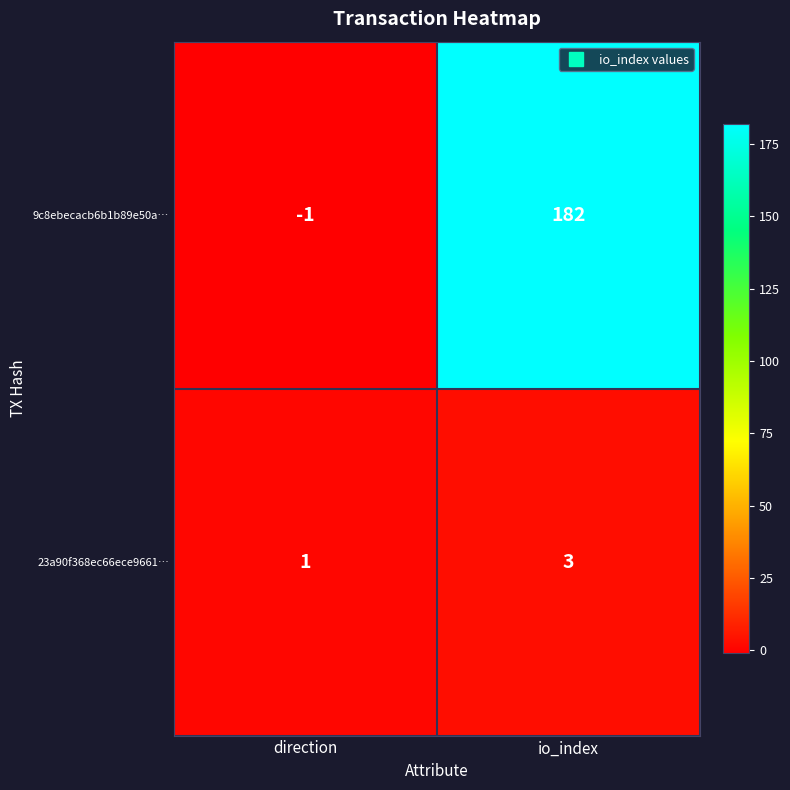

List the series in order of their peak value, lowest first.

23a90f368ec66ece9661…, 9c8ebecacb6b1b89e50a…